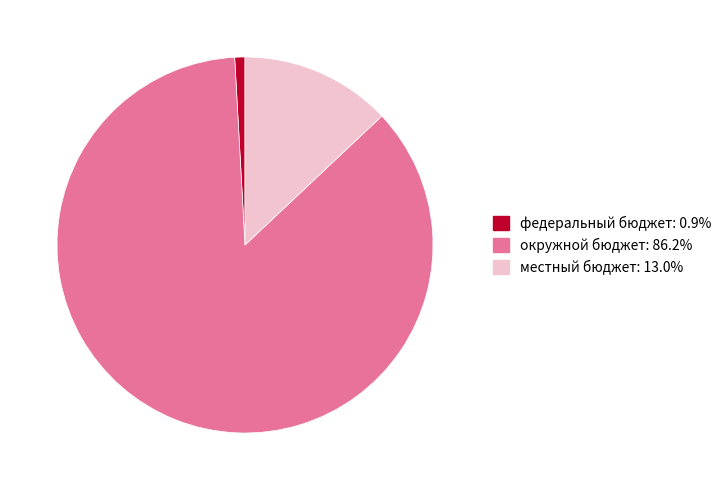

Is there any slice that represents more than half of the pie?

Yes